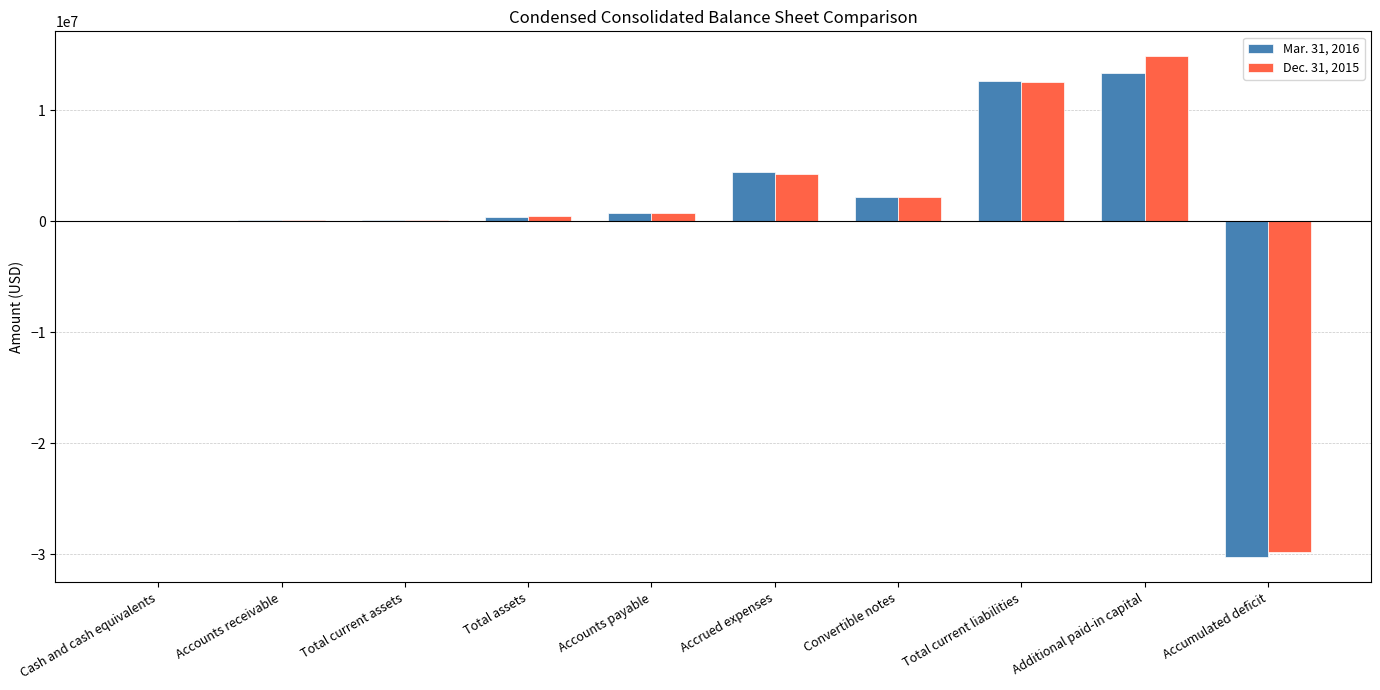

Is the value of Mar. 31, 2016 at Additional paid-in capital greater than the value of Dec. 31, 2015 at Accumulated deficit?

Yes